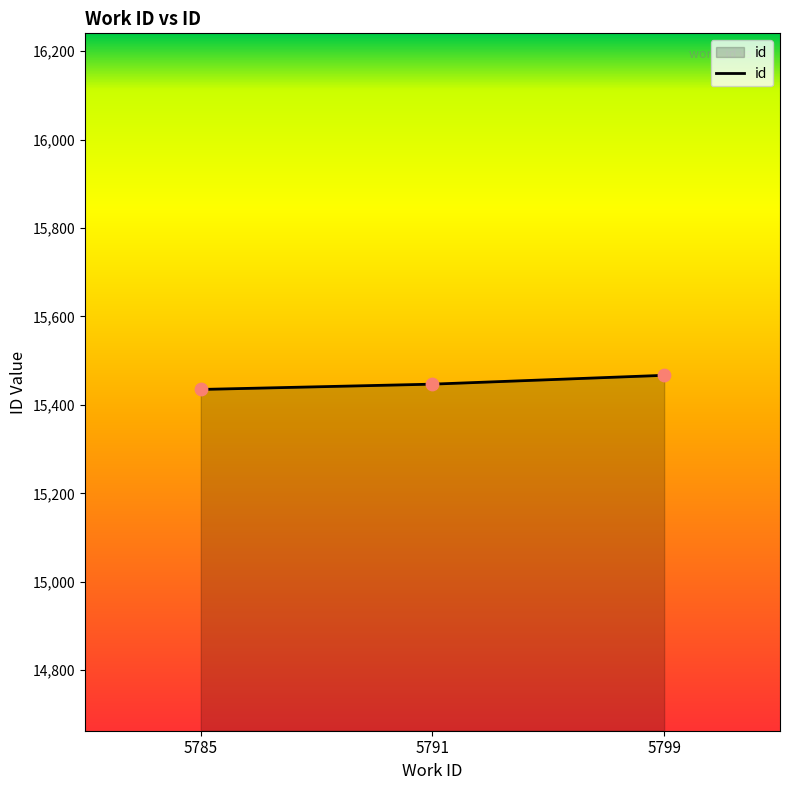

What is the change in value from 5785 to 5791?

+12